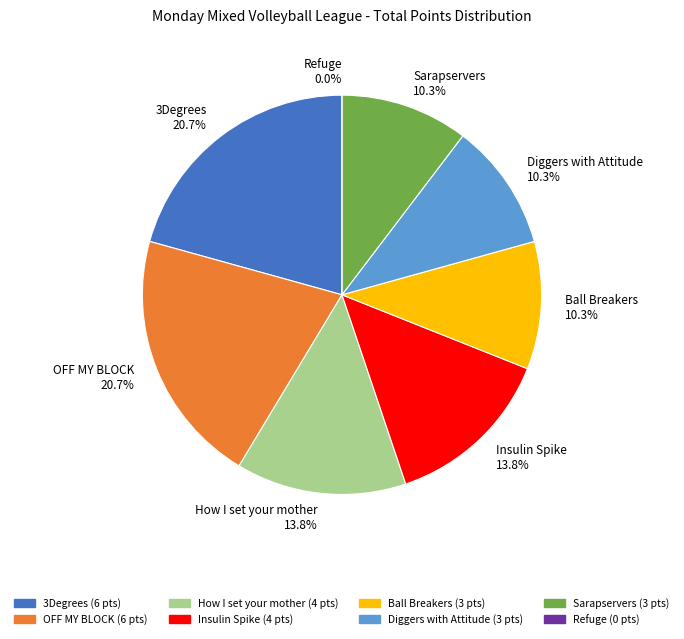

Count the number of slices in the pie.

8